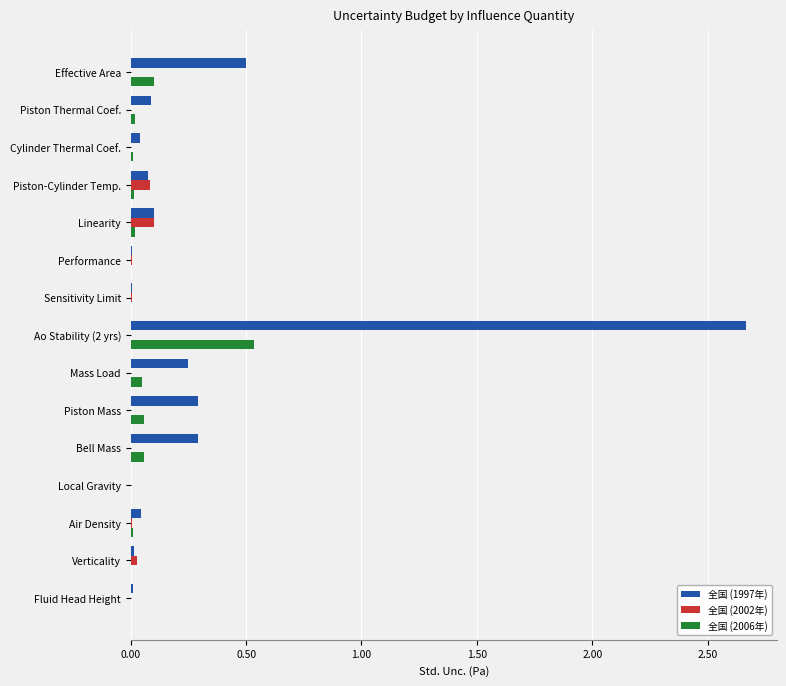

True or false: 全国 (1997年) has a value of 0.0 at Sensitivity Limit.

True